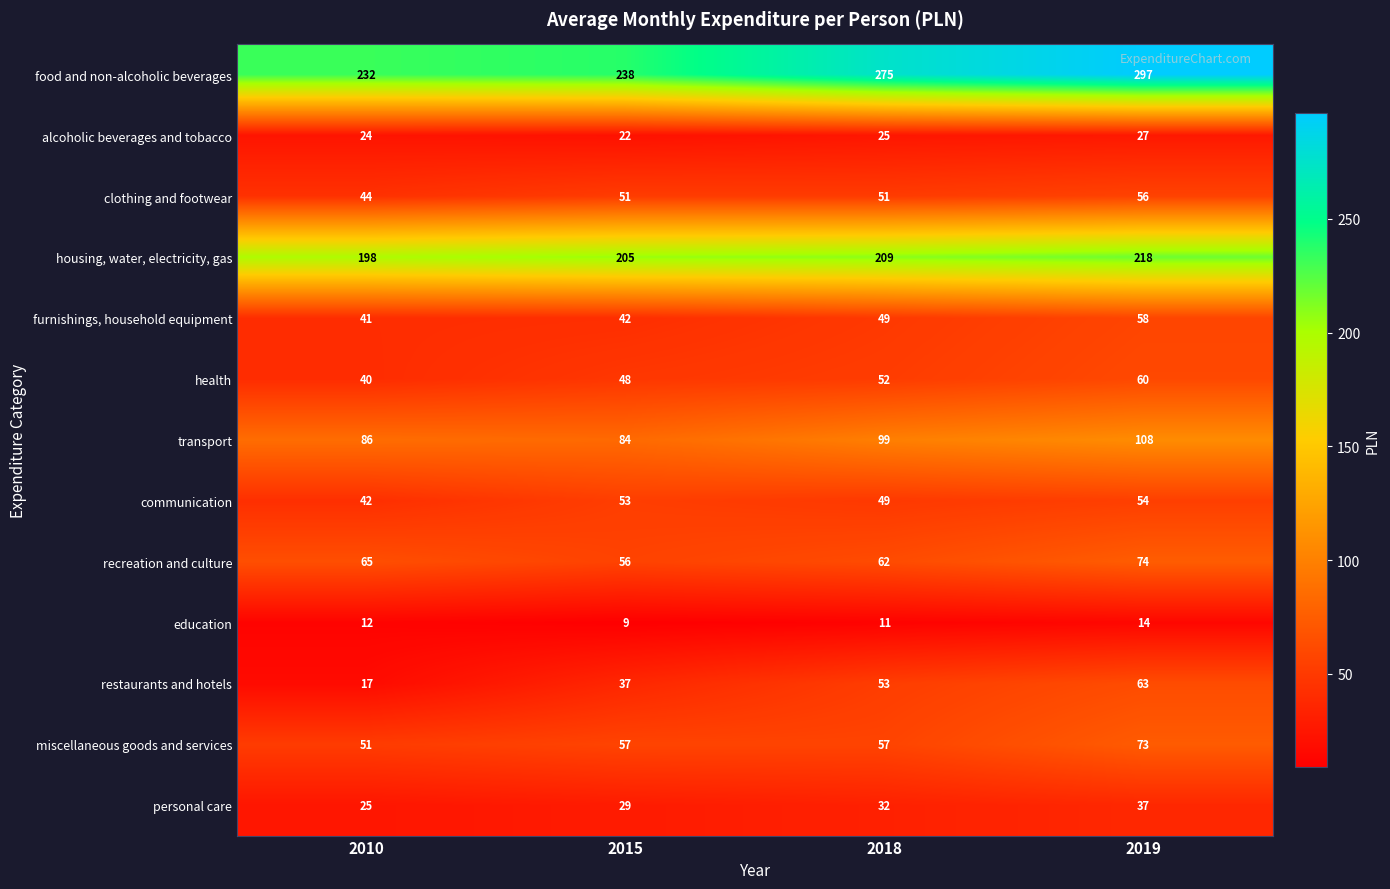

List the labels in order of personal care value, largest first.

2019, 2018, 2015, 2010